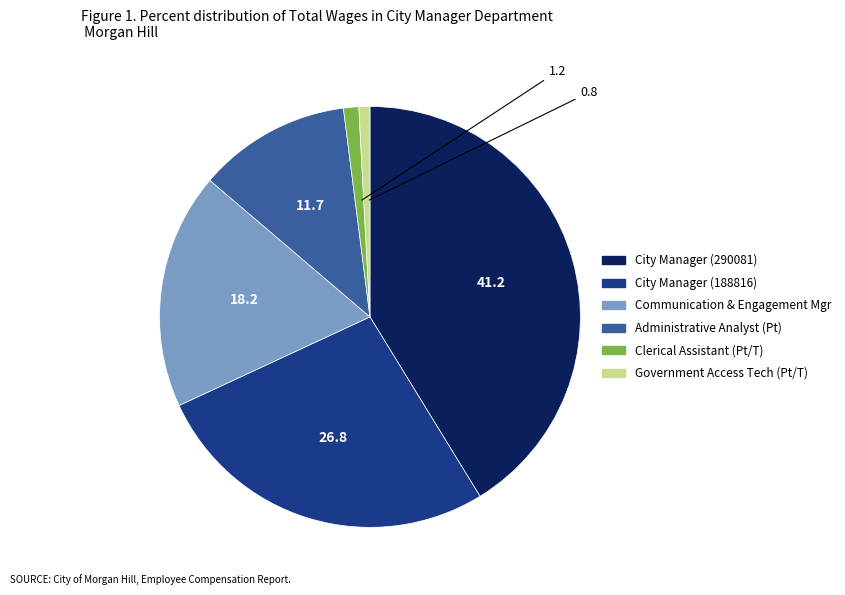

What is the largest slice in the pie chart?

City Manager (290081)